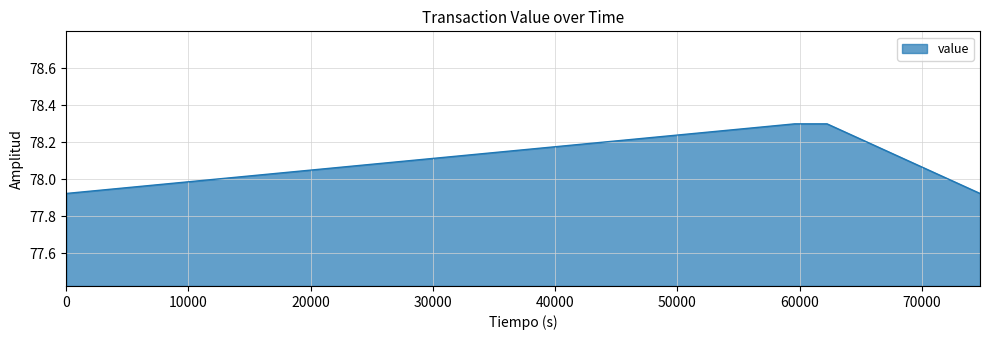

True or false: there are more than 2 points higher than both neighbors.

False